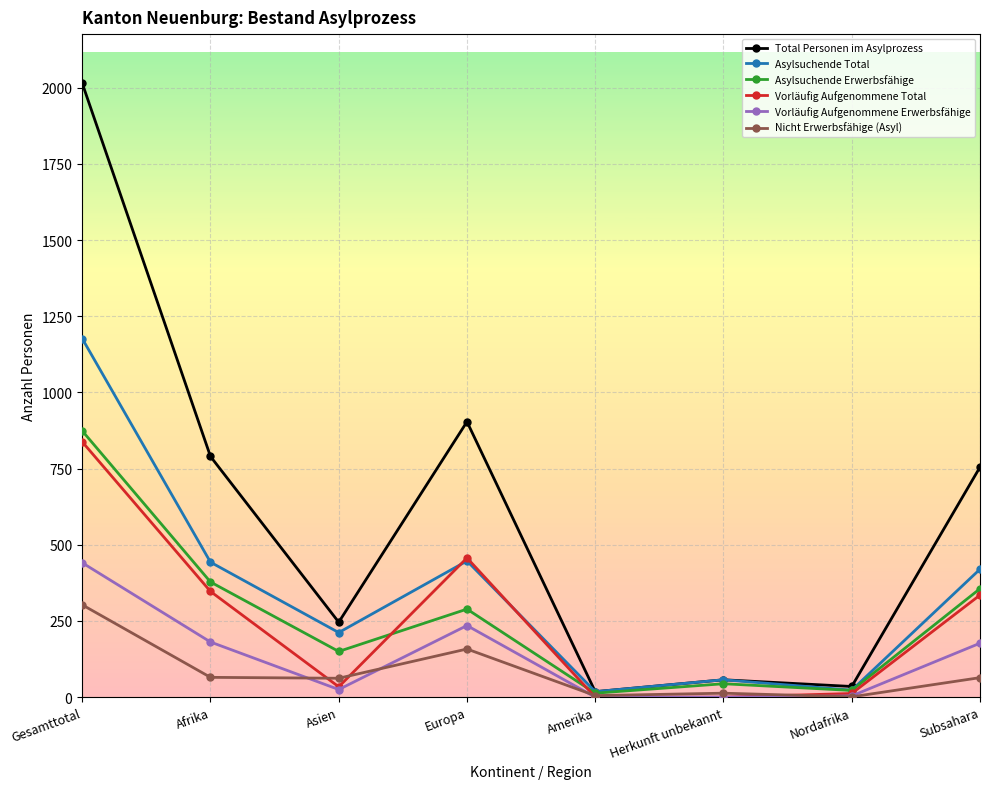

Between which two adjacent categories do Vorläufig Aufgenommene Erwerbsfähige and Nicht Erwerbsfähige (Asyl) first intersect?

Afrika and Asien